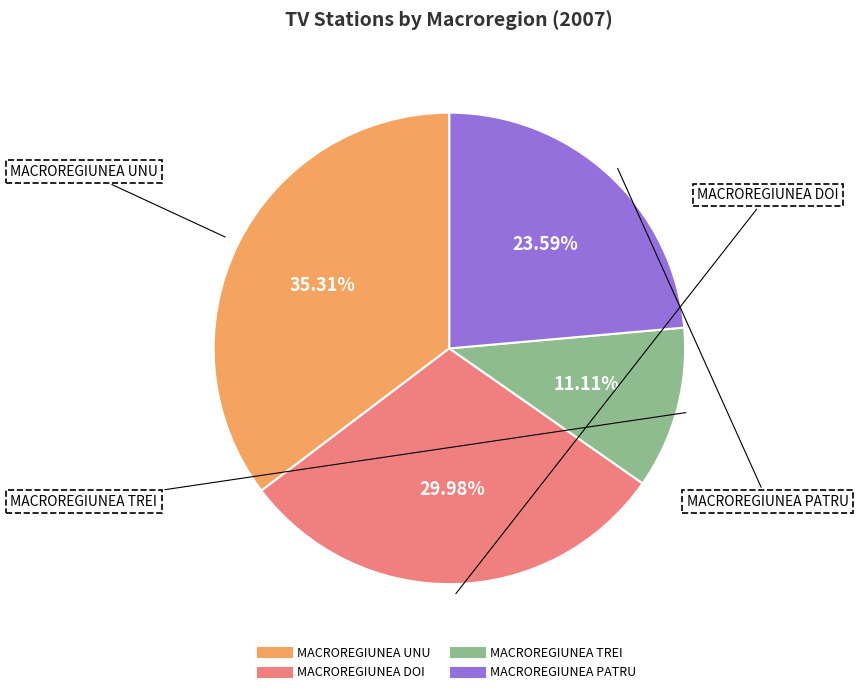

What is the smallest slice in the pie chart?

MACROREGIUNEA TREI